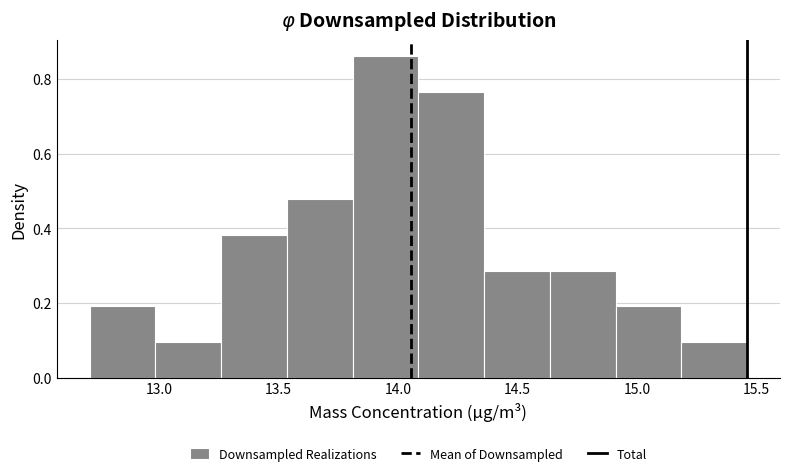

What is the height of the bar covering 14.085 to 14.360 on the x-axis? Neither the bar edges nor the heights are printed on the chart, so give them approximately, as read against the axes.

0.76